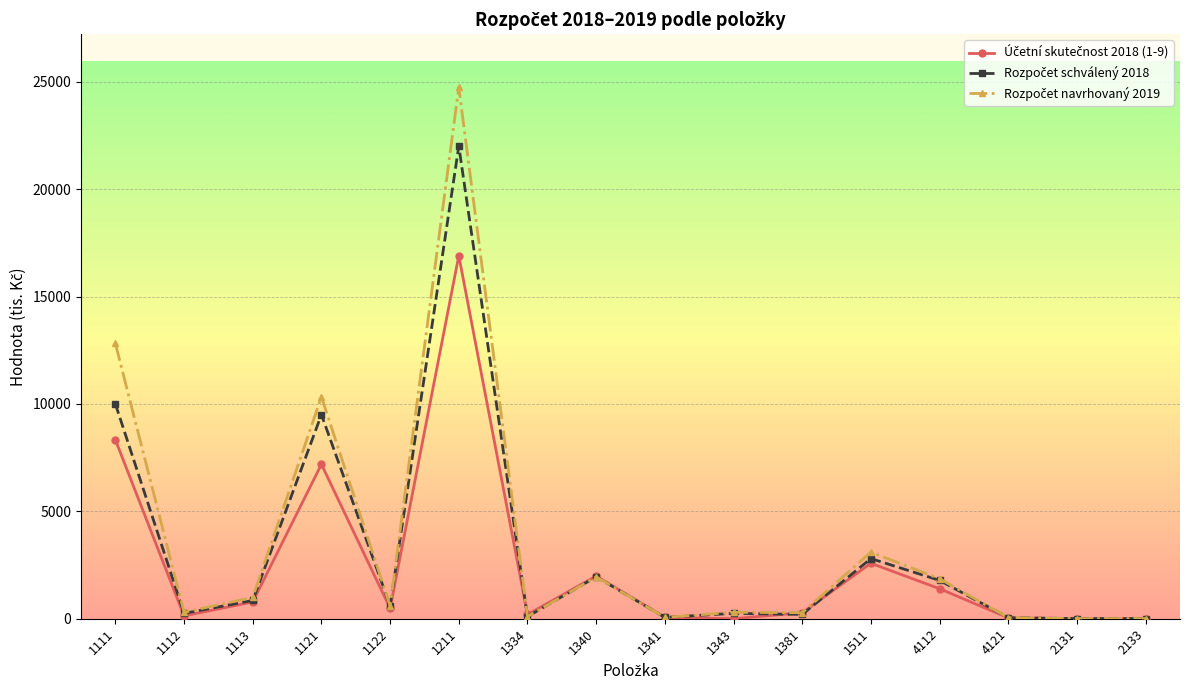

What is the label of the 5th point from the left?

1122